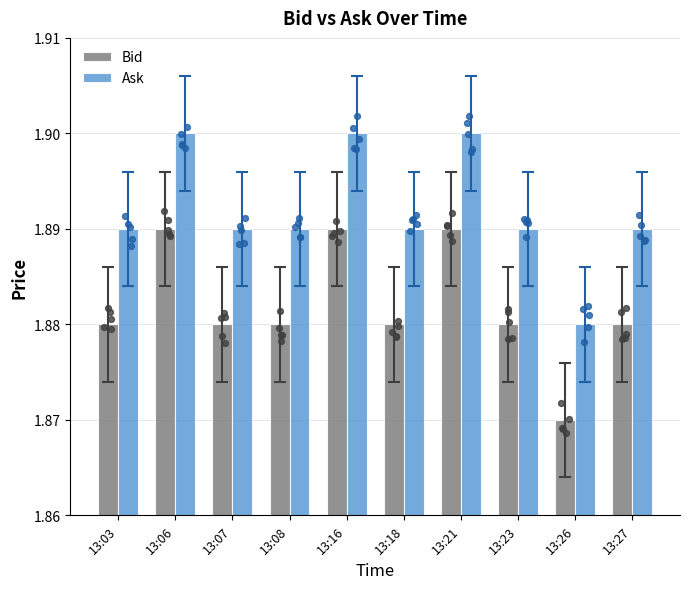

Which series contains the lowest Y value?

Bid